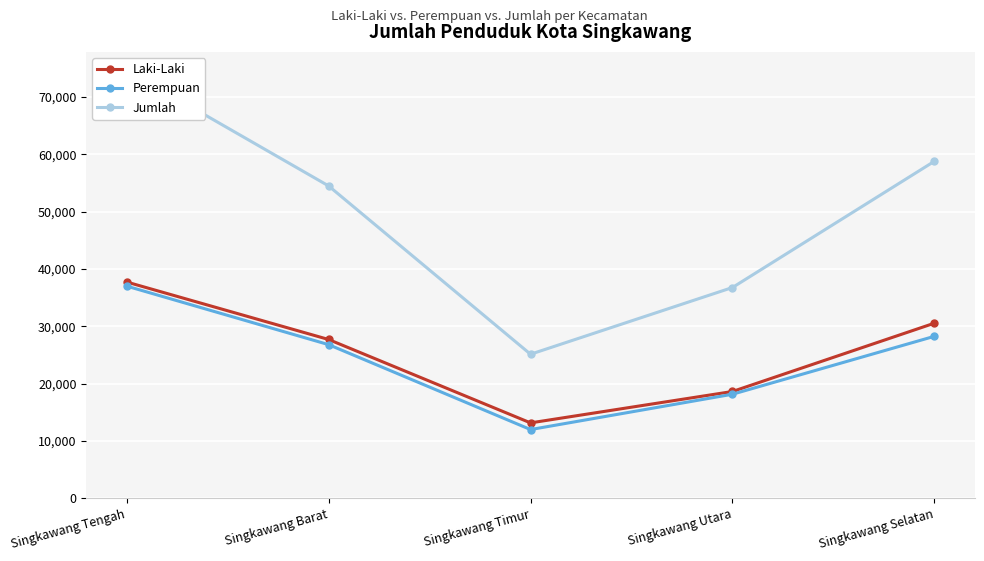

Rank the series at Singkawang Selatan from highest to lowest value.

Jumlah, Laki-Laki, Perempuan